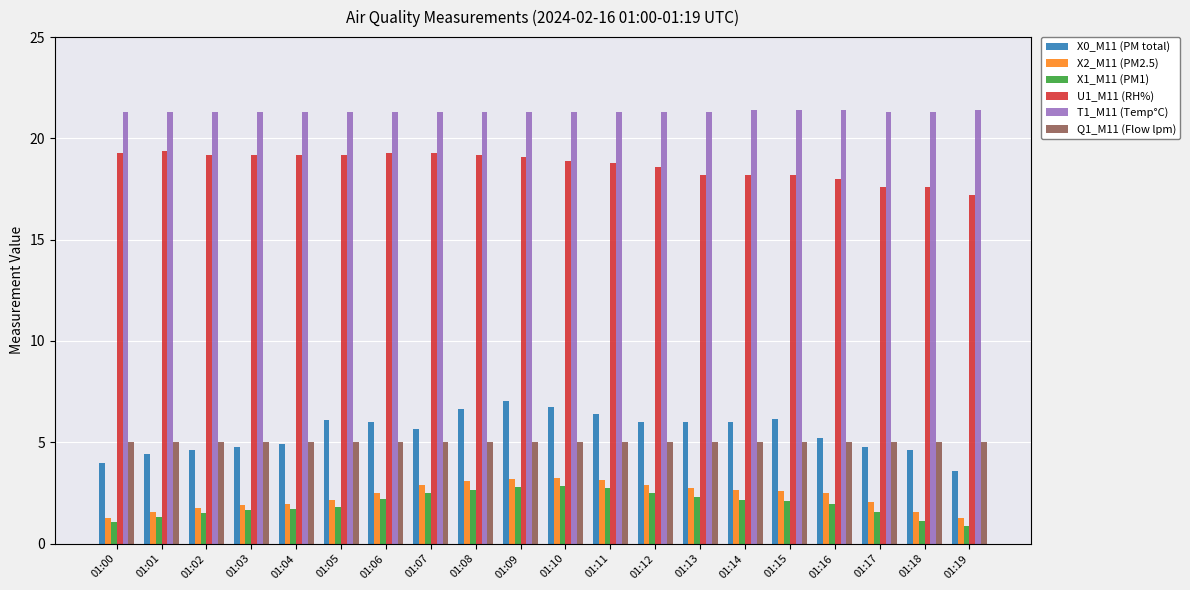

Which series has the widest spread of values?

X0_M11 (PM total)